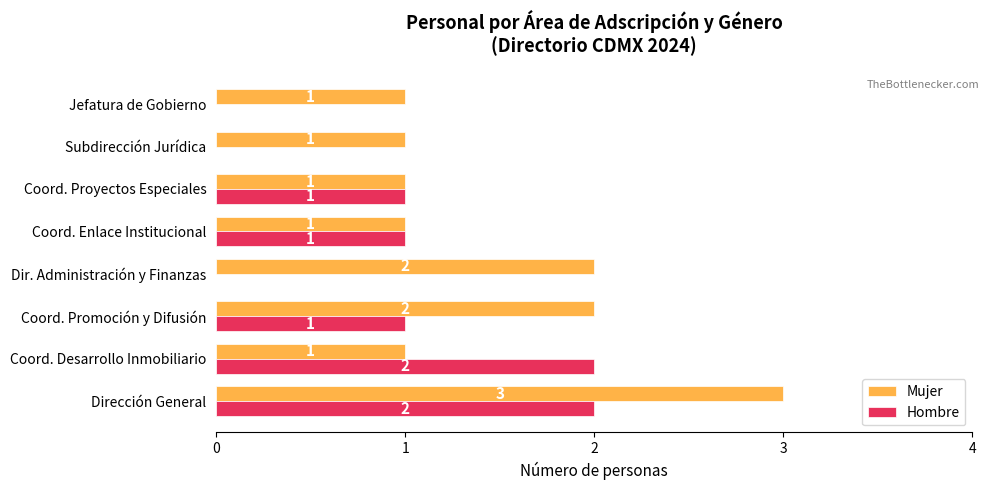

True or false: Mujer has a value of 0 at Coord. Enlace Institucional.

False